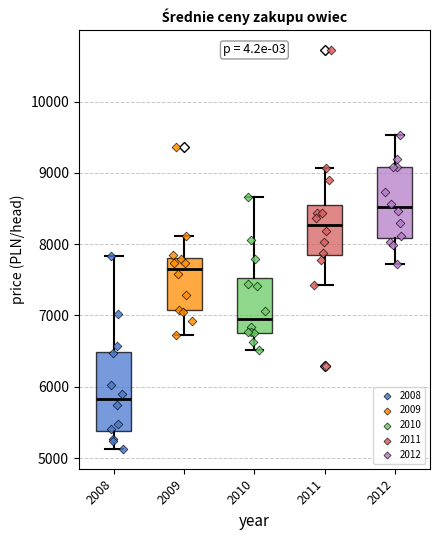

Comparing the boxes themselves (not the whiskers), which one is the tallest?

2008